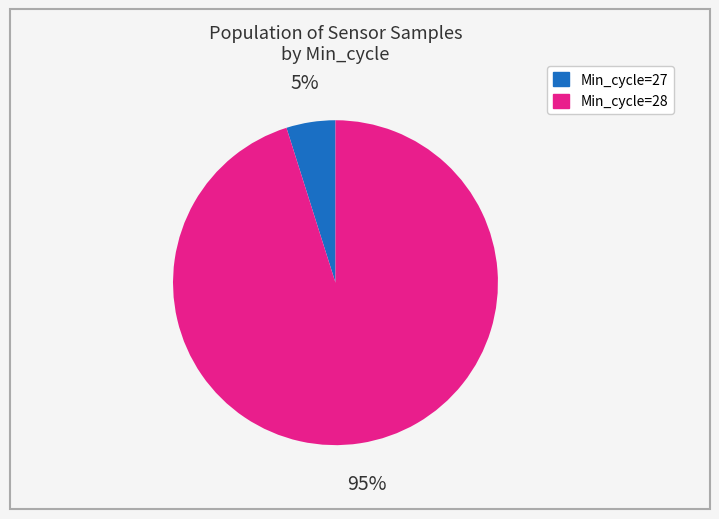

To the nearest percent, what is the average slice percentage?

50%